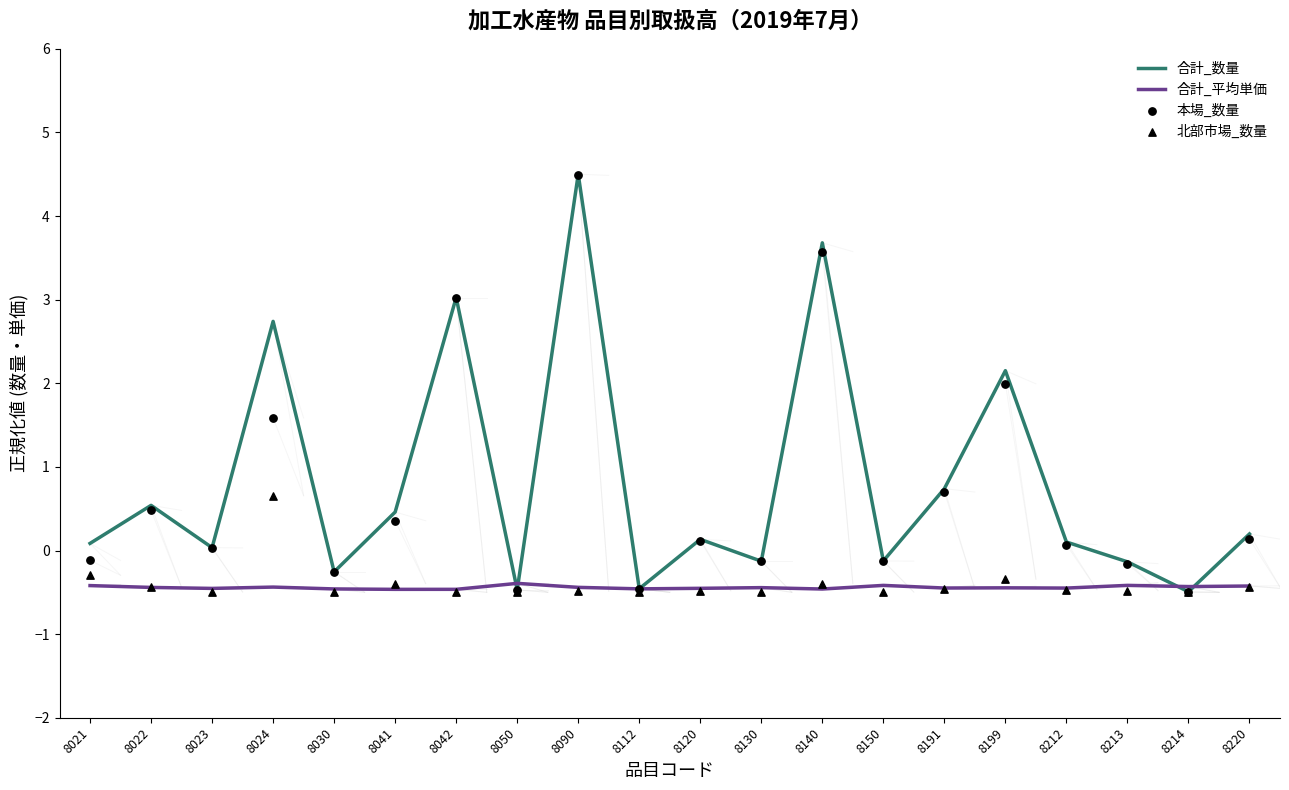

At which category is the sum across all series the highest?

8090